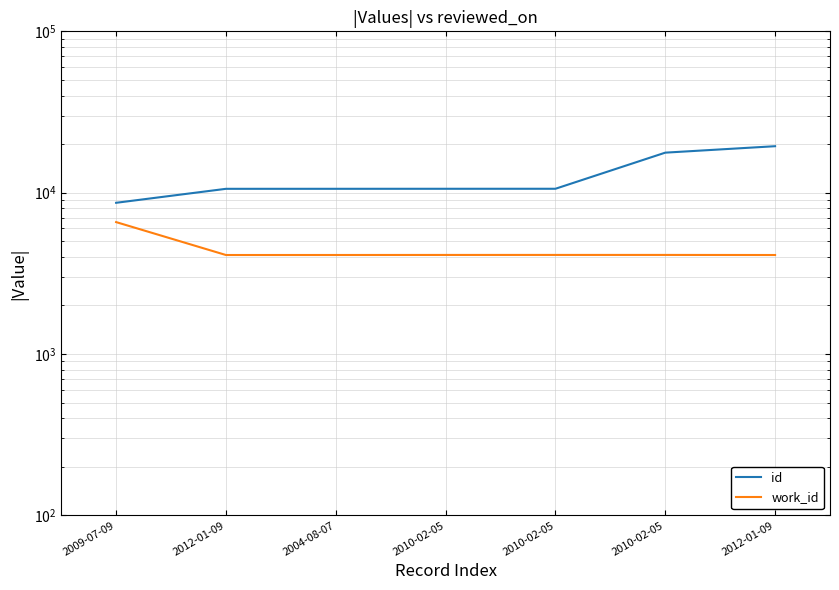

Rank the series at 2010-02-05 from lowest to highest value.

work_id, id